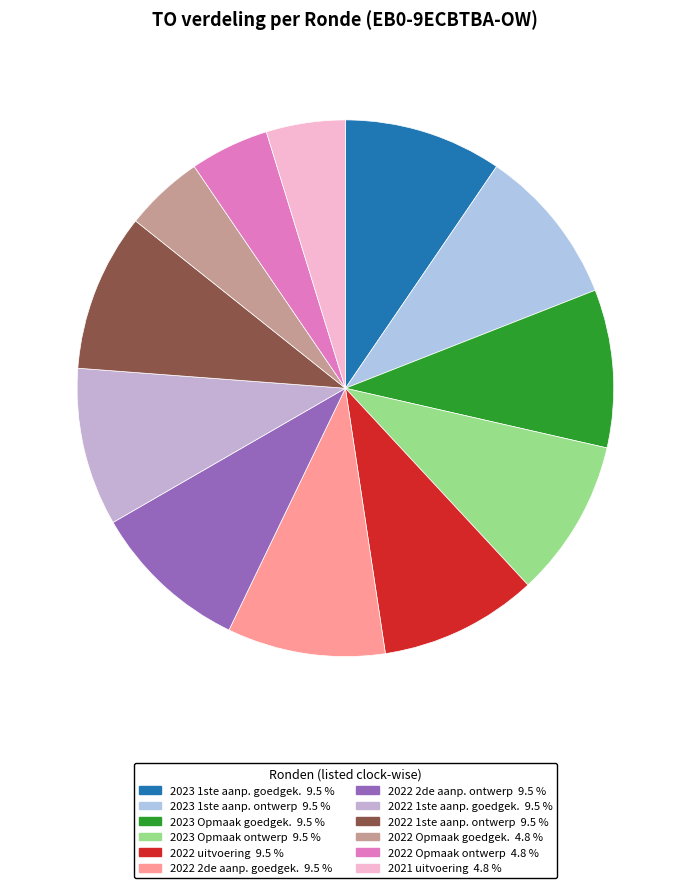

Does any single category account for the majority?

No